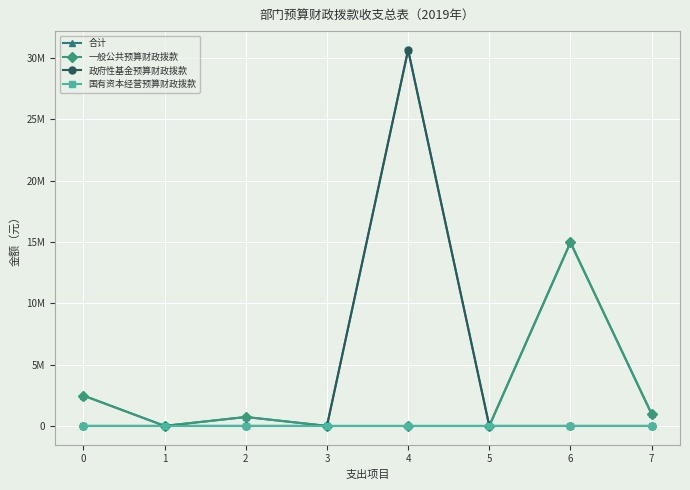

What are all the series names shown in the legend?

合计, 一般公共预算财政拨款, 政府性基金预算财政拨款, 国有资本经营预算财政拨款